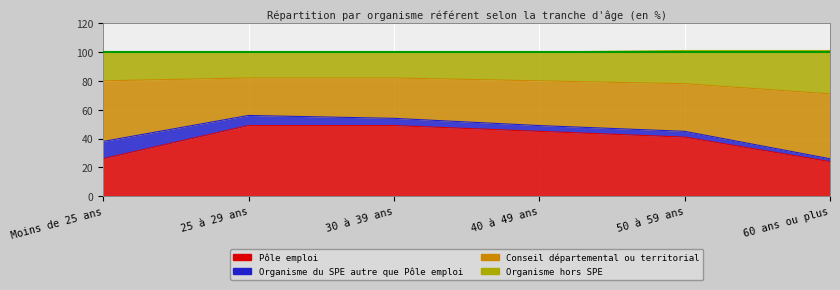

What position from the left is 60 ans ou plus?

6